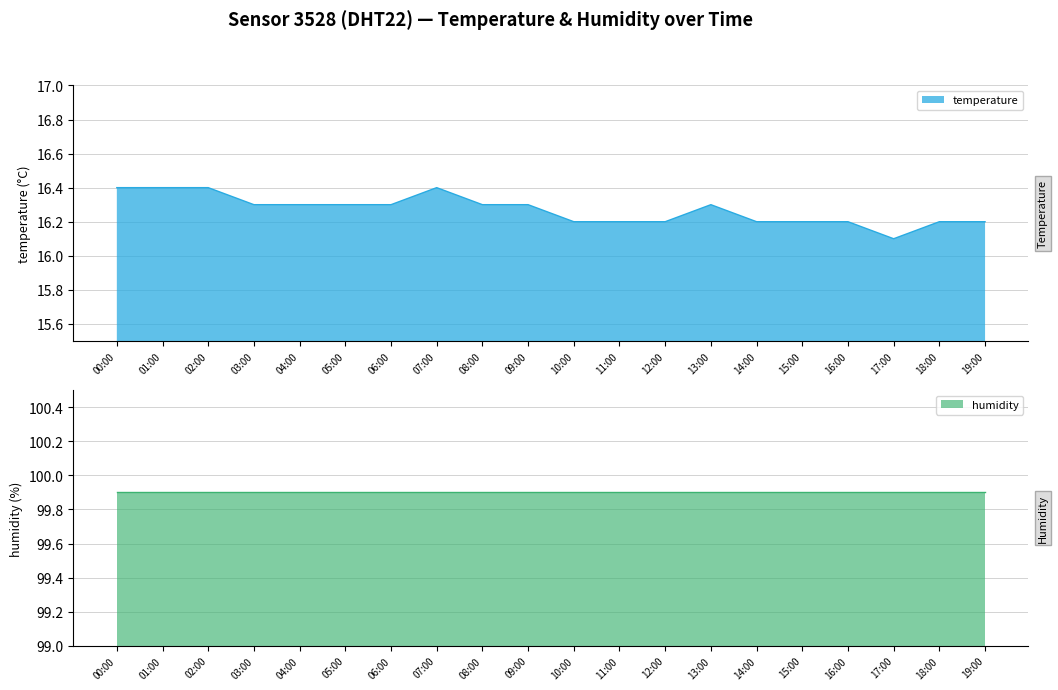

True or false: there are more than 2 points higher than both neighbors.

False